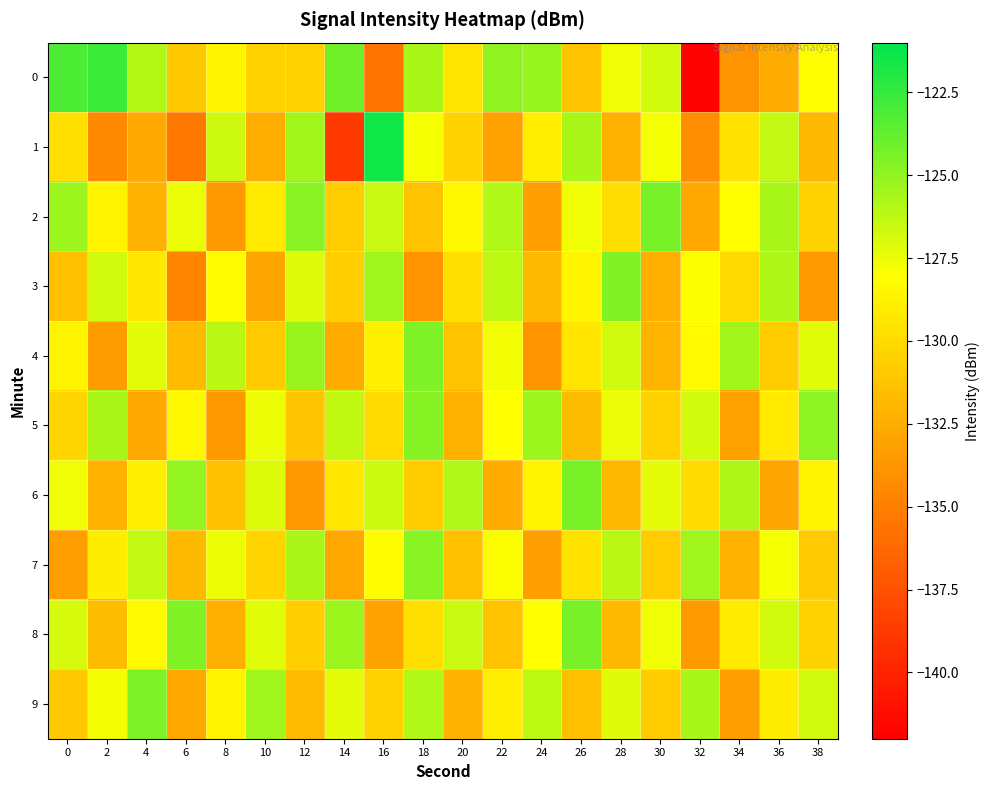

What is the spread (max minus min) of values at 8?

7.5